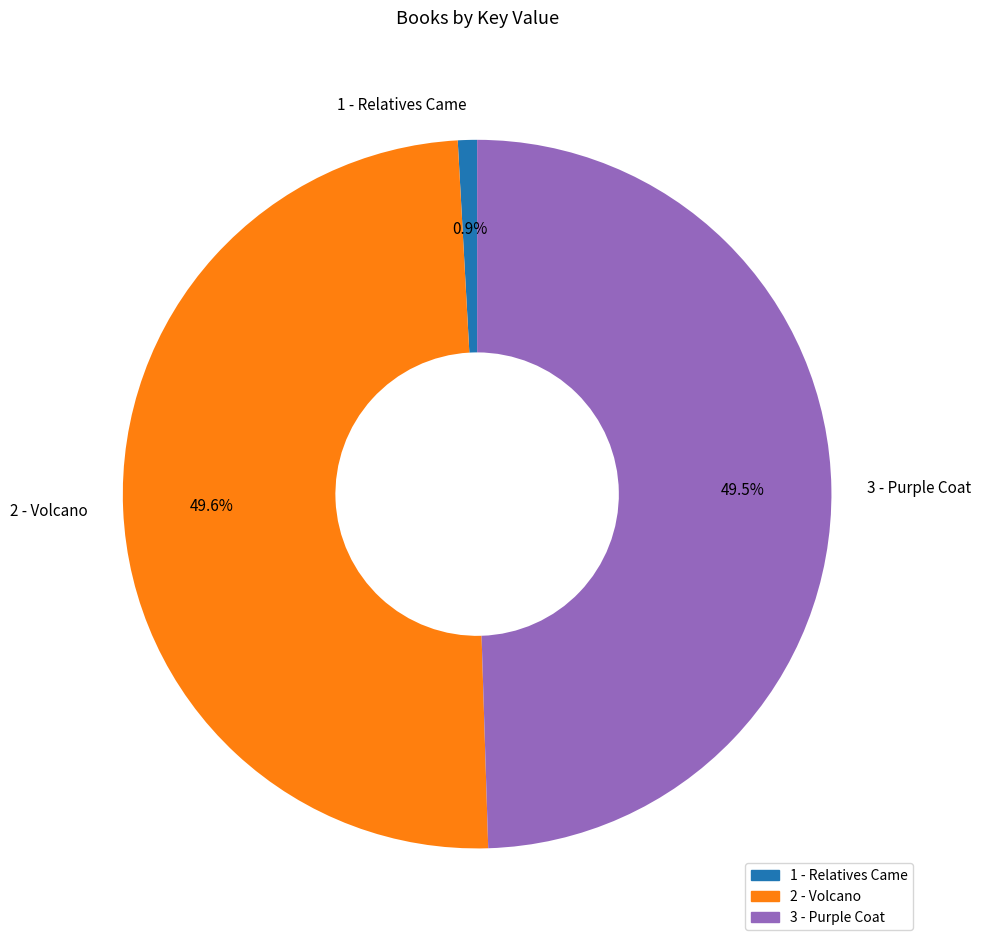

Count the number of slices in the pie.

3